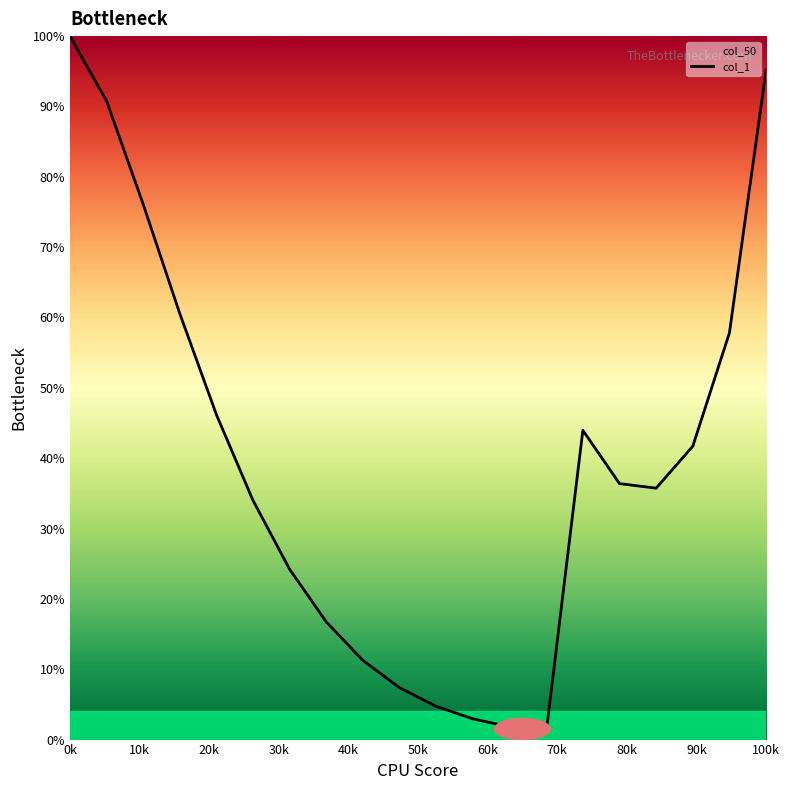

True or false: the data has more than 2 interior local peaks.

False